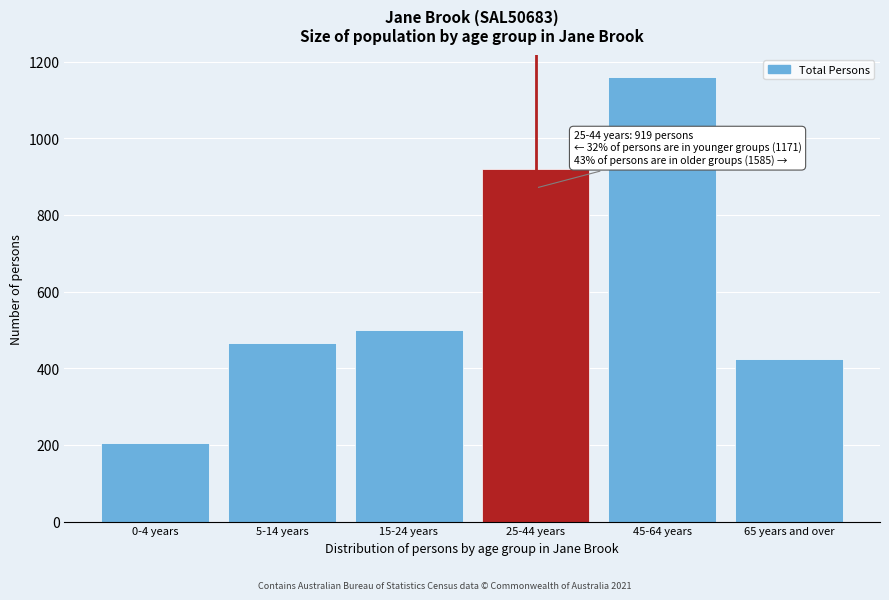

Reading right to left, list all the values displayed in this chart.

65 years and over=425	45-64 years=1160	25-44 years=919	15-24 years=501	5-14 years=465	0-4 years=205